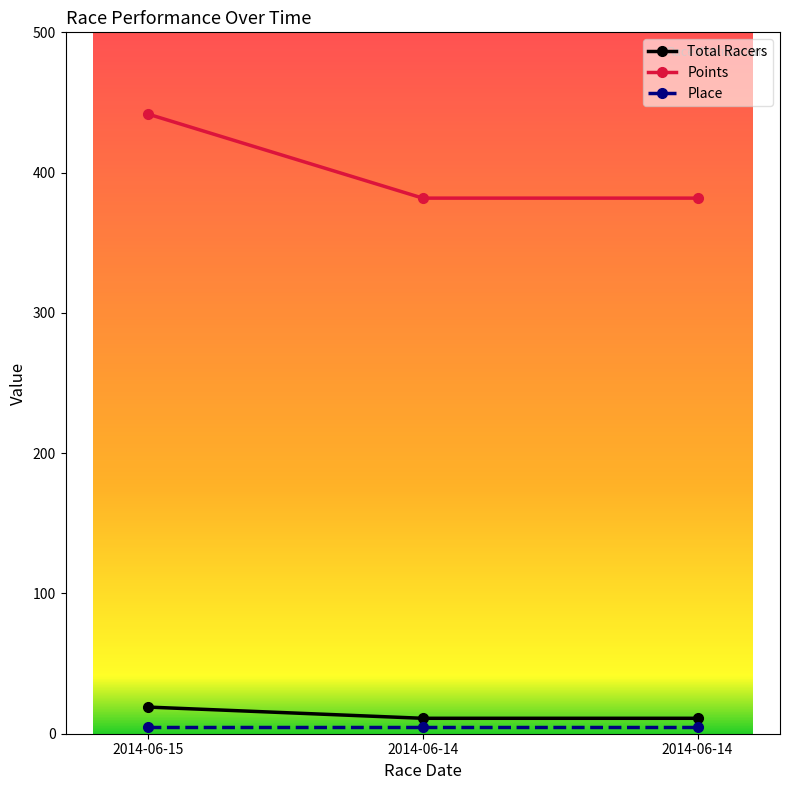

Reading right to left, list all the values displayed in this chart.

Total Racers: 11.0	11.0	19.0
Points: 381.8	381.8	441.7
Place: 5.0	5.0	5.0